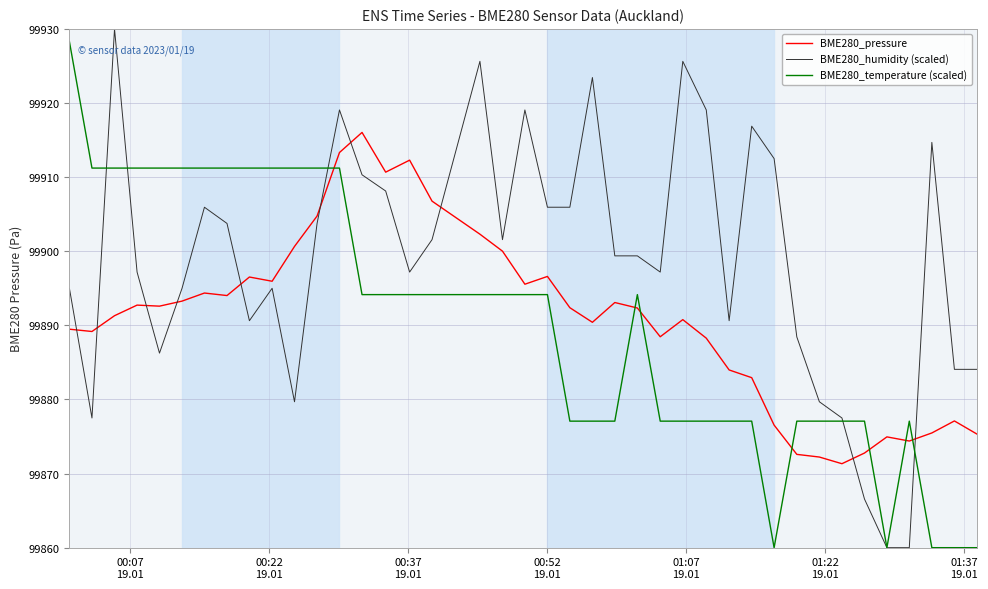

What is the maximum value shown in the chart?

99930.0